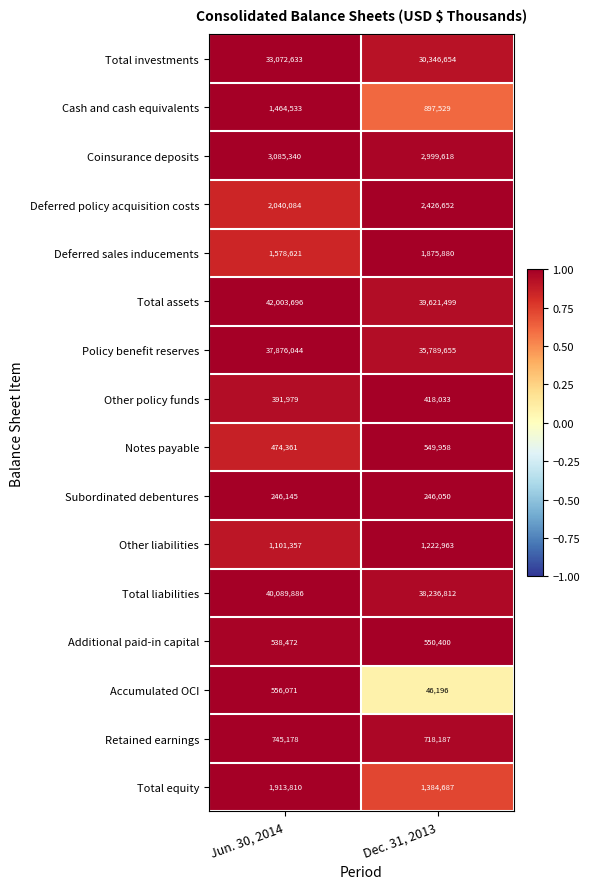

True or false: Accumulated OCI has a value of 46196 at Dec. 31, 2013.

True